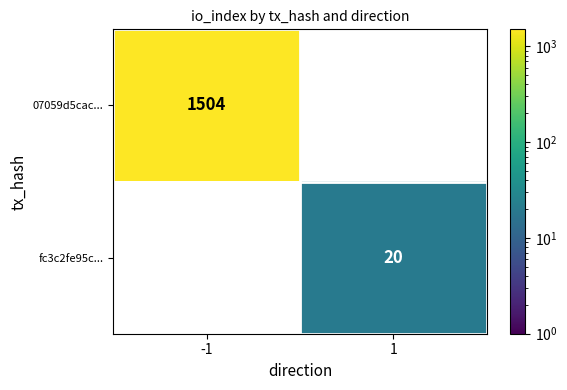

Rank the series by their average value, from lowest to highest.

fc3c2fe95c..., 07059d5cac...